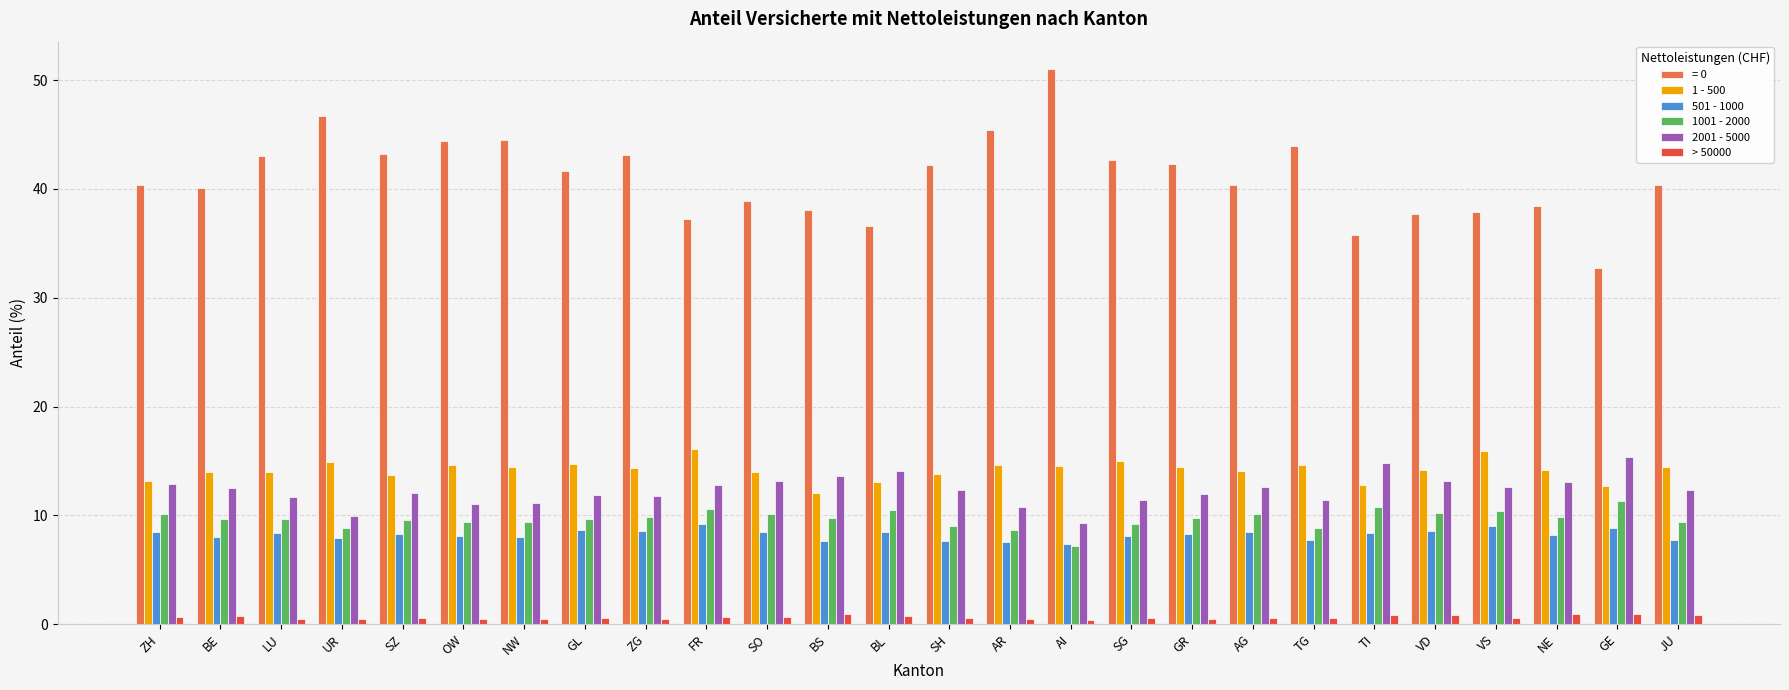

Between SZ and BS, which series saw the biggest shift?

= 0